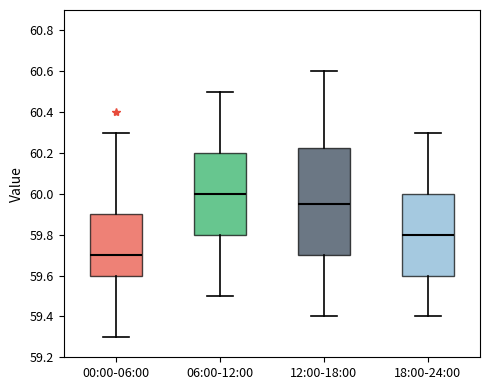

Which box is the tallest, from its lower edge to its upper edge?

12:00-18:00